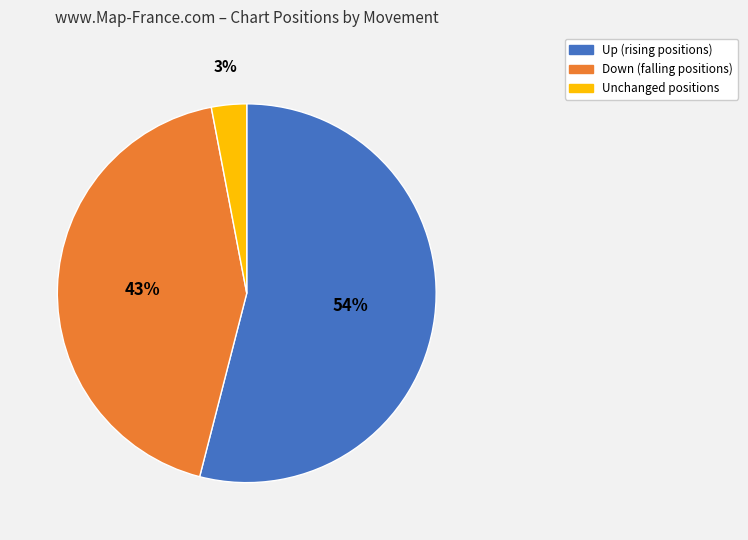

Combined, do Unchanged positions and Up (rising positions) account for over 50%?

Yes